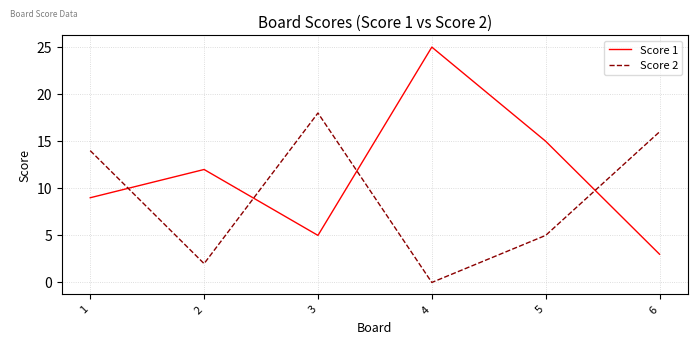

What is the sum of the Score 1 values at 6 and 4?

28